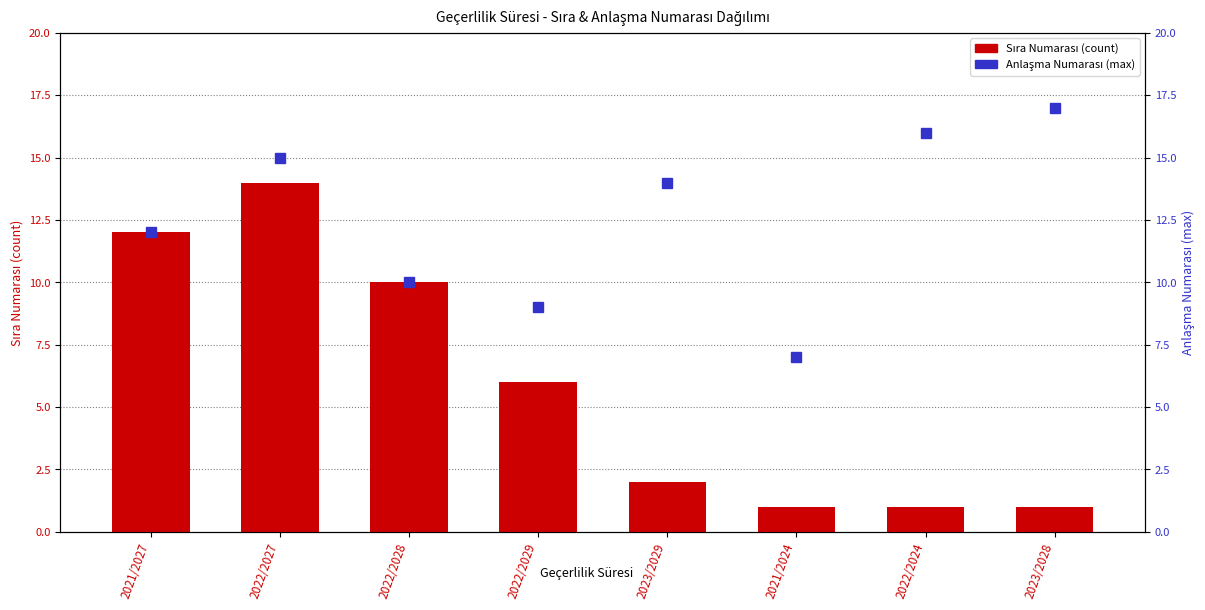

What is the minimum value for Sıra Numarası (count)?

1